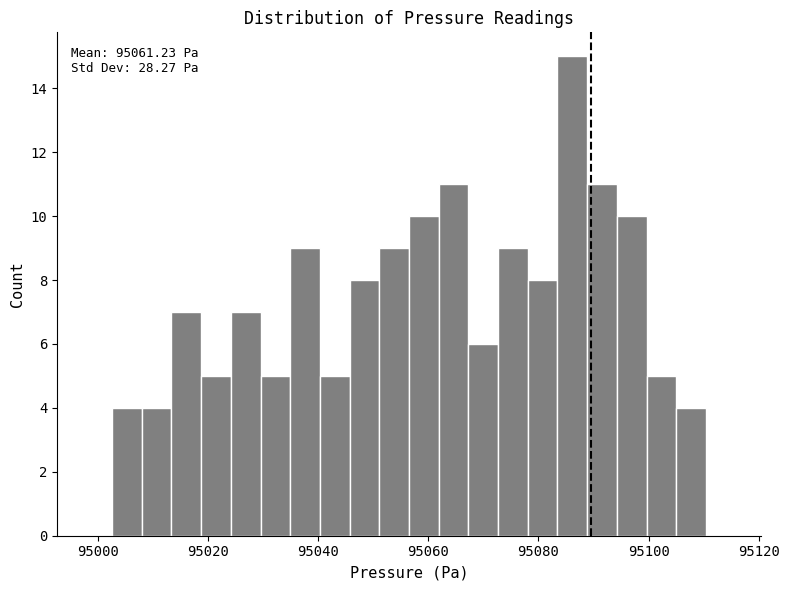

Around what value on the x-axis is the tallest bar? Give the approximate position of its centre, as read against the axis.

95086